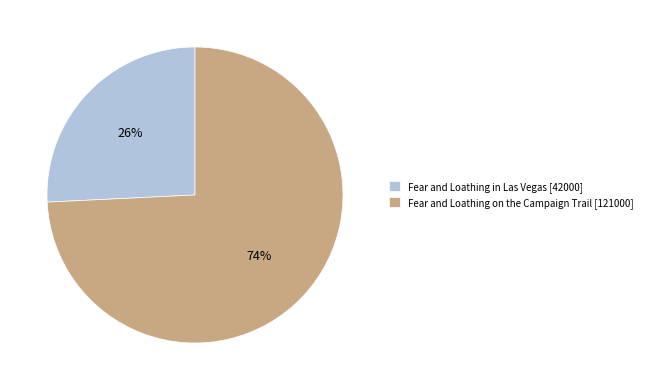

To the nearest percent, what is the combined percentage of Fear and Loathing on the Campaign Trail and Fear and Loathing in Las Vegas?

100%